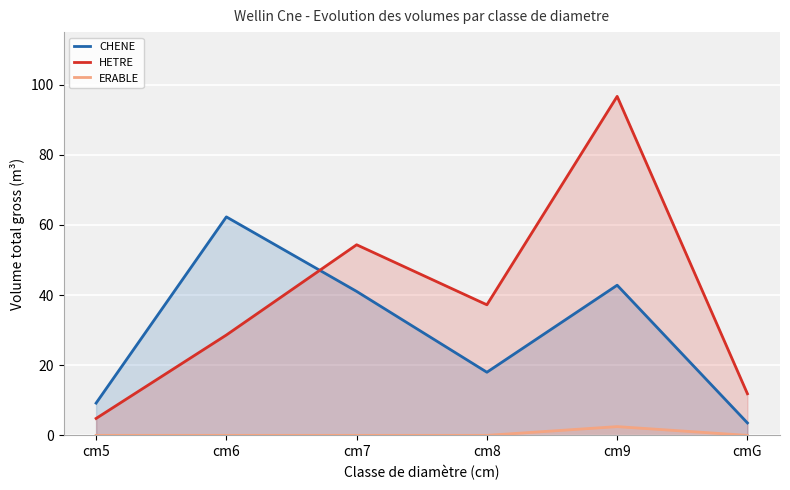

The HETRE series shows 28.7 at cm9. True or false?

False